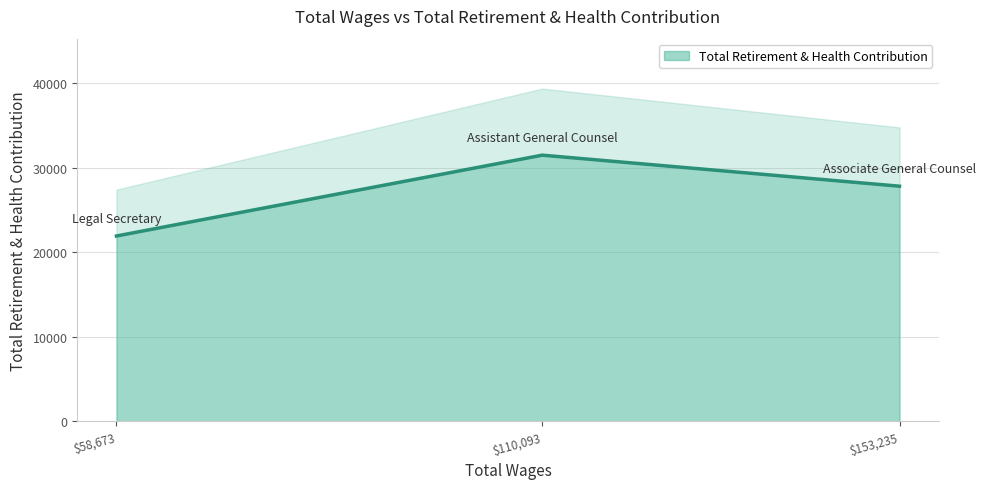

Read the value at Assistant General Counsel, to the nearest 10.

31460